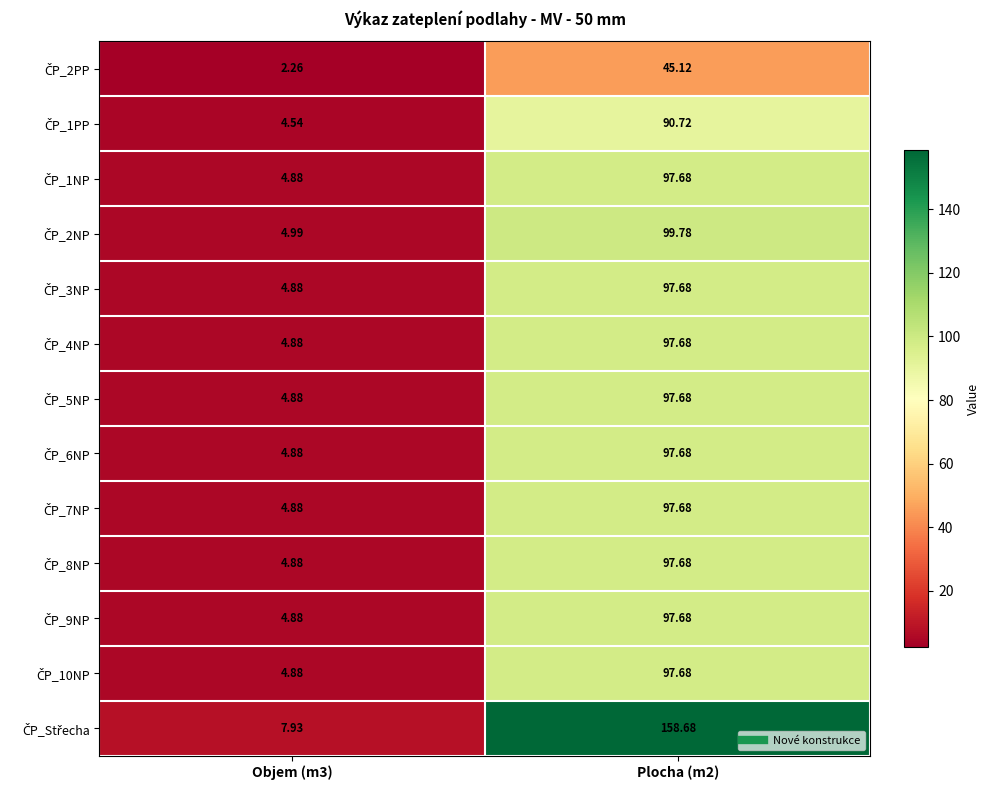

Count the number of categories in the chart.

2